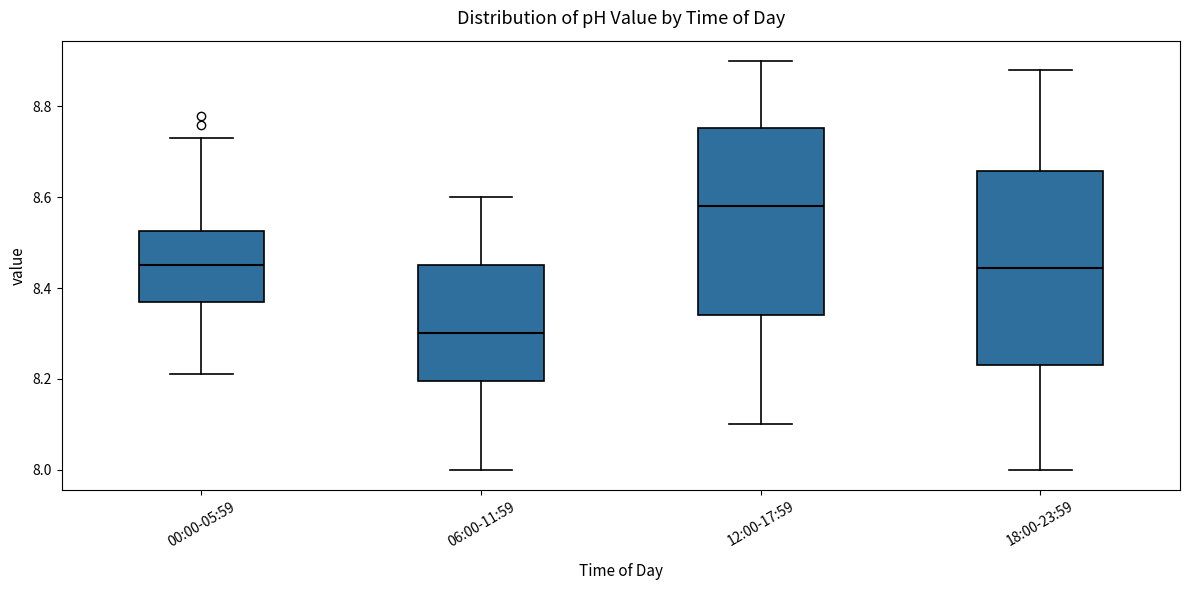

Where is the lower edge of the box for 00:00-05:59 on the y-axis? The values are not printed on the chart, so give them approximately, as read against the axis.

8.38